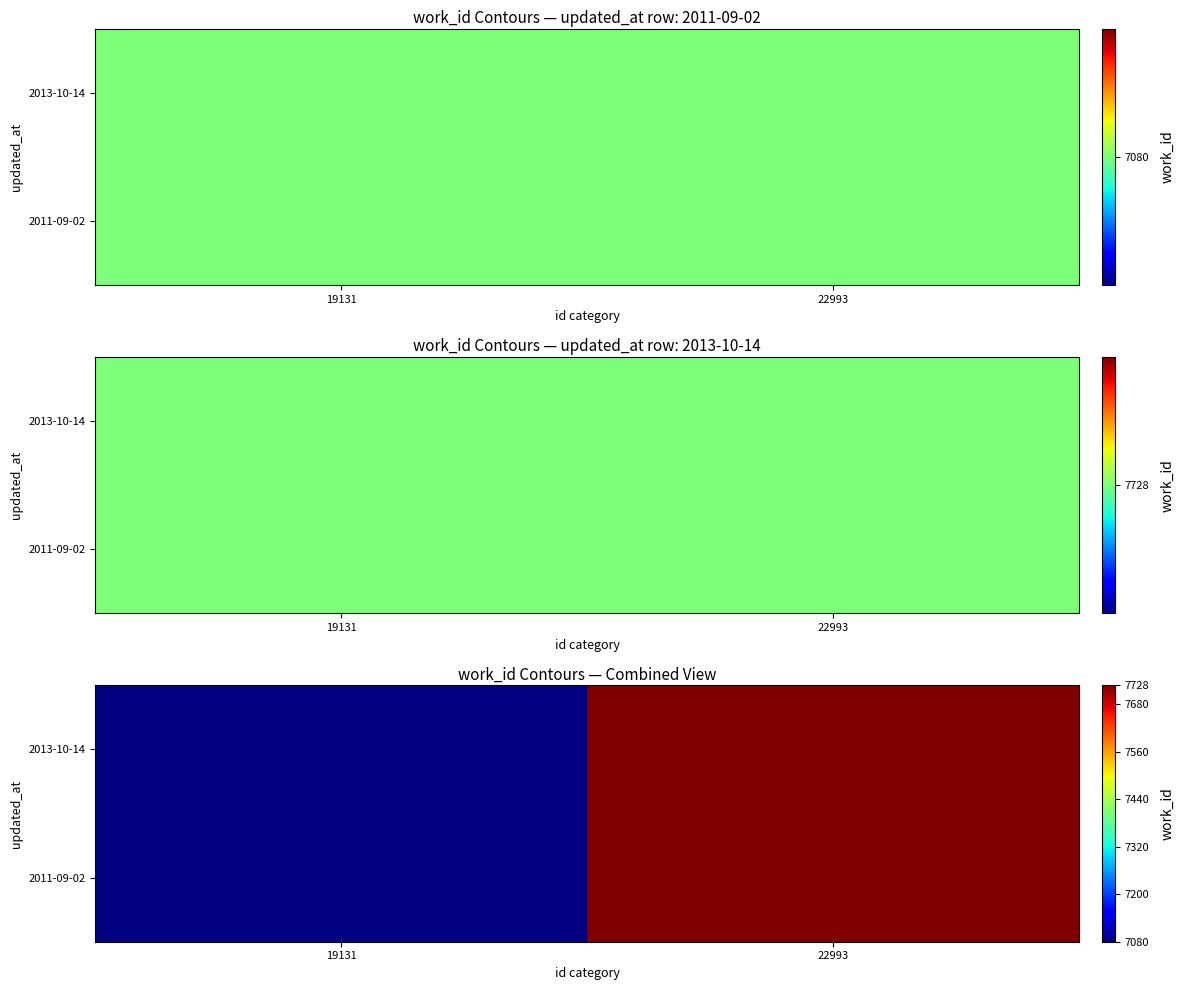

Between 19131 and 22993, which series saw the biggest shift?

2011-09-02